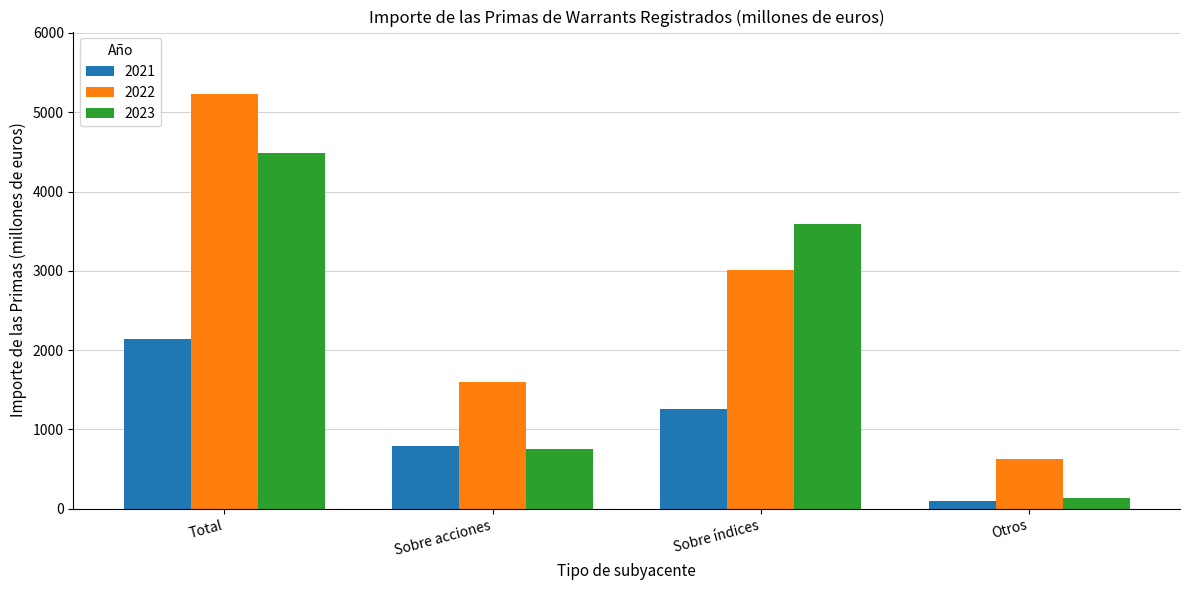

Reading left to right, what are all the values shown in this chart?

2021: Total=2142.7	Sobre acciones=792.8	Sobre índices=1258.6	Otros=91.3
2022: Total=5233.0	Sobre acciones=1595.9	Sobre índices=3014.2	Otros=622.9
2023: Total=4482.7	Sobre acciones=752.4	Sobre índices=3590.3	Otros=140.0